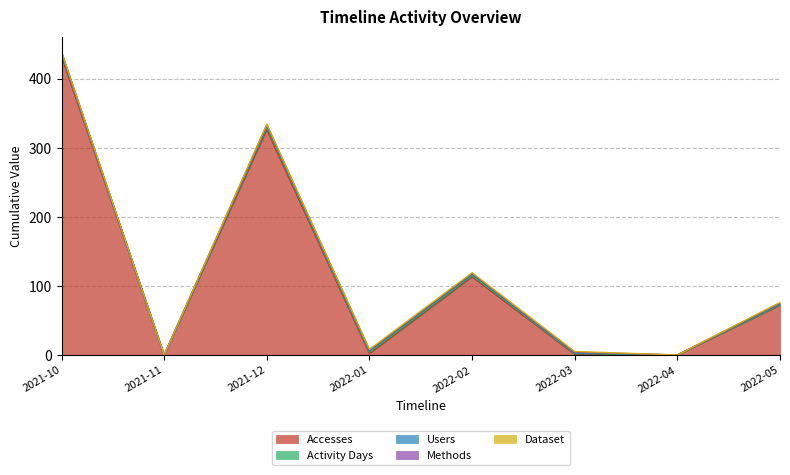

True or false: Dataset has a value of 2 at 2022-05.

False